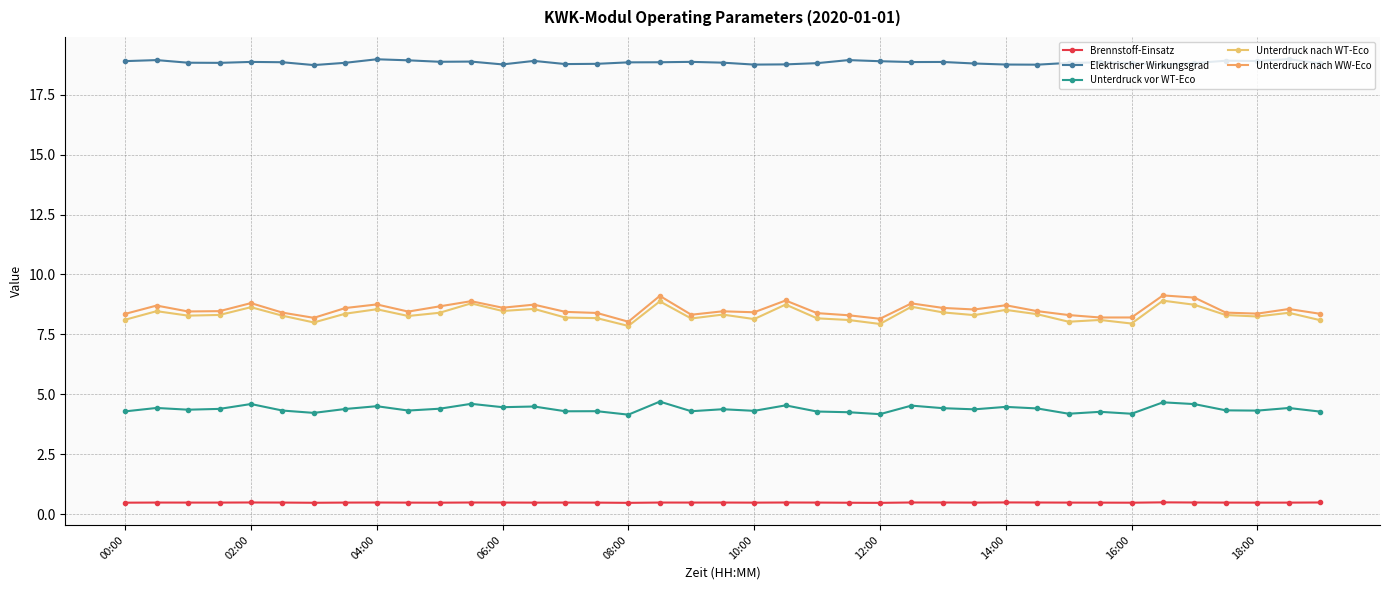

How many lines are shown in the chart?

5